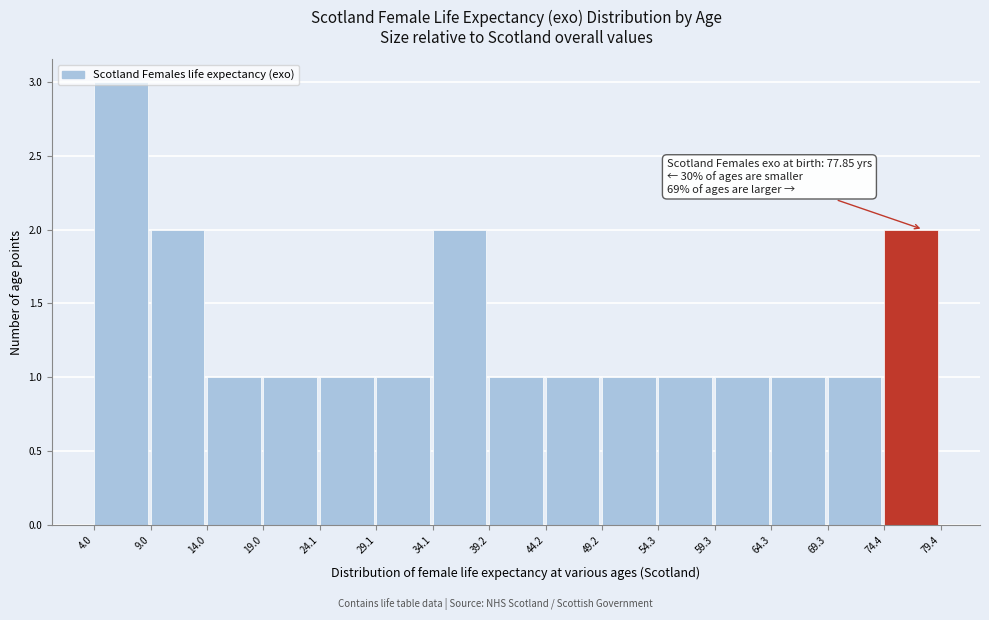

Over which range of the x-axis is the bar tallest?

4.0 to 9.0